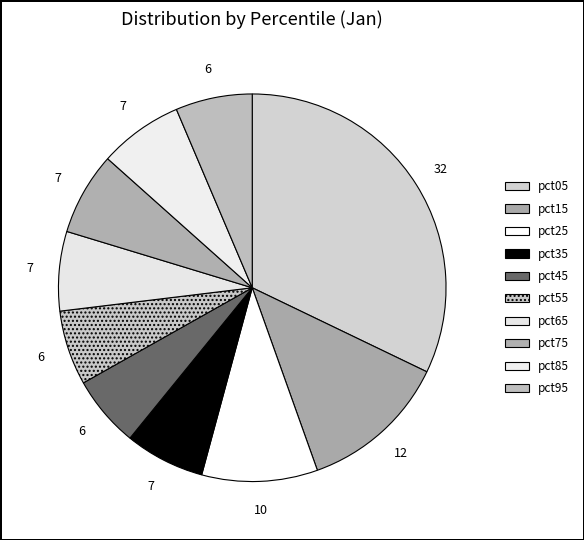

True or false: pct25 accounts for 10% of the total.

True